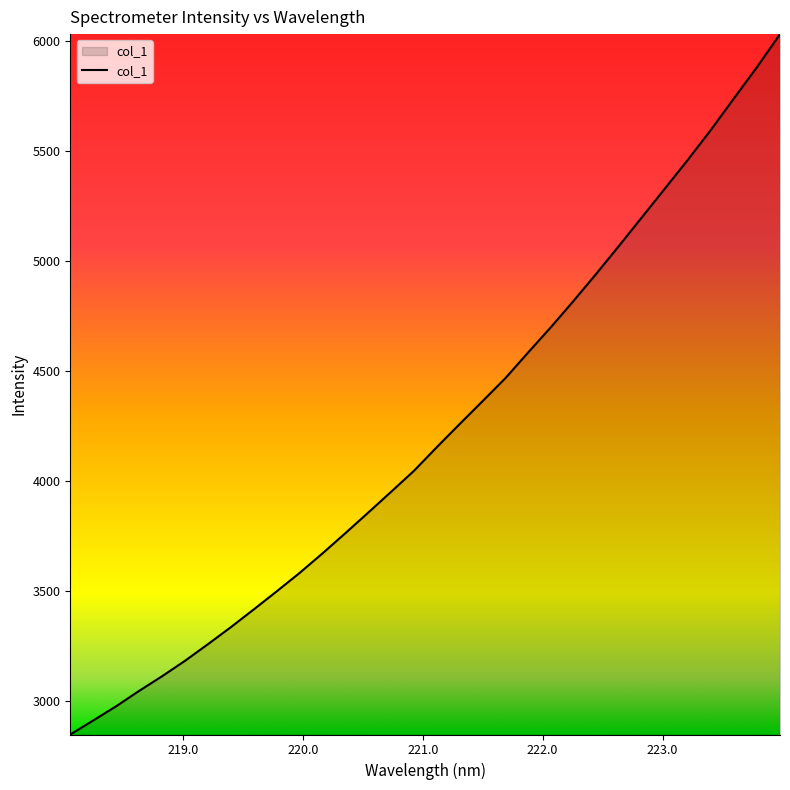

What is the average value?

4222.4